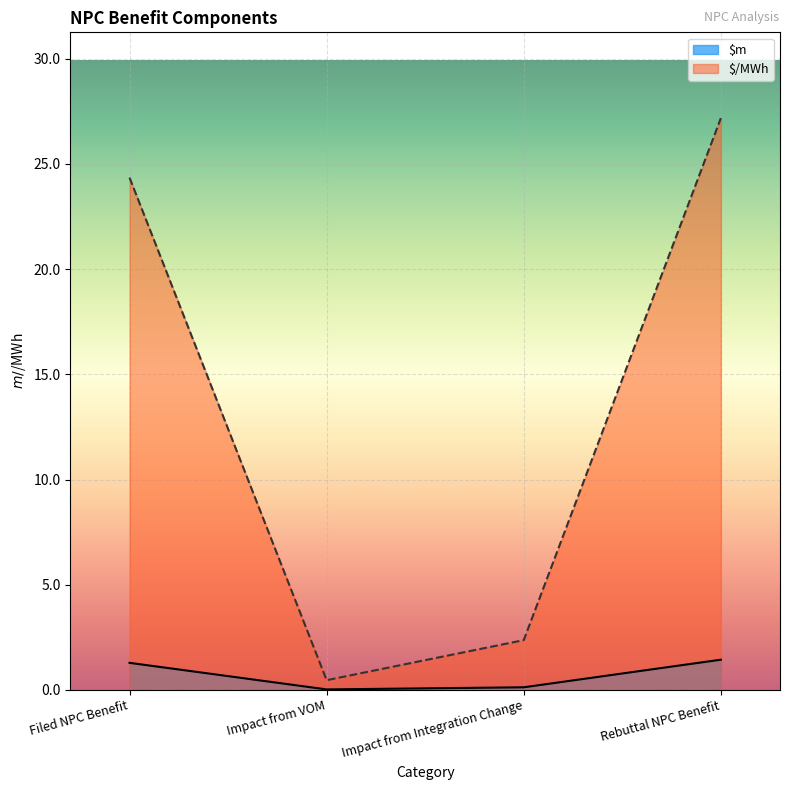

List the labels in order of $/MWh value, smallest first.

Impact from VOM, Impact from Integration Change, Filed NPC Benefit, Rebuttal NPC Benefit